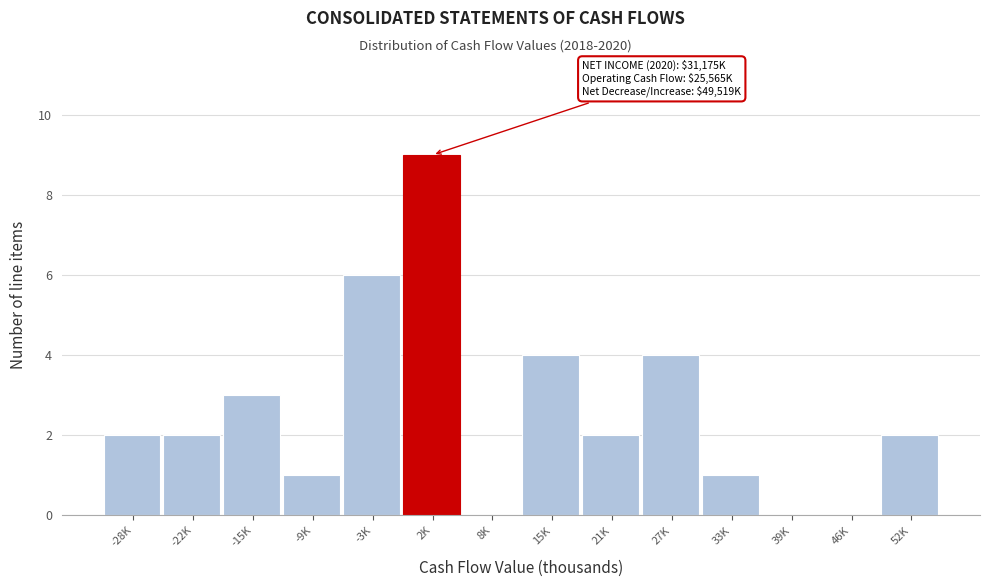

Reading left to right, list all the values displayed in this chart.

-28K=2	-22K=2	-15K=3	-9K=1	-3K=6	2K=9	8K=0	15K=4	21K=2	27K=4	33K=1	39K=0	46K=0	52K=2